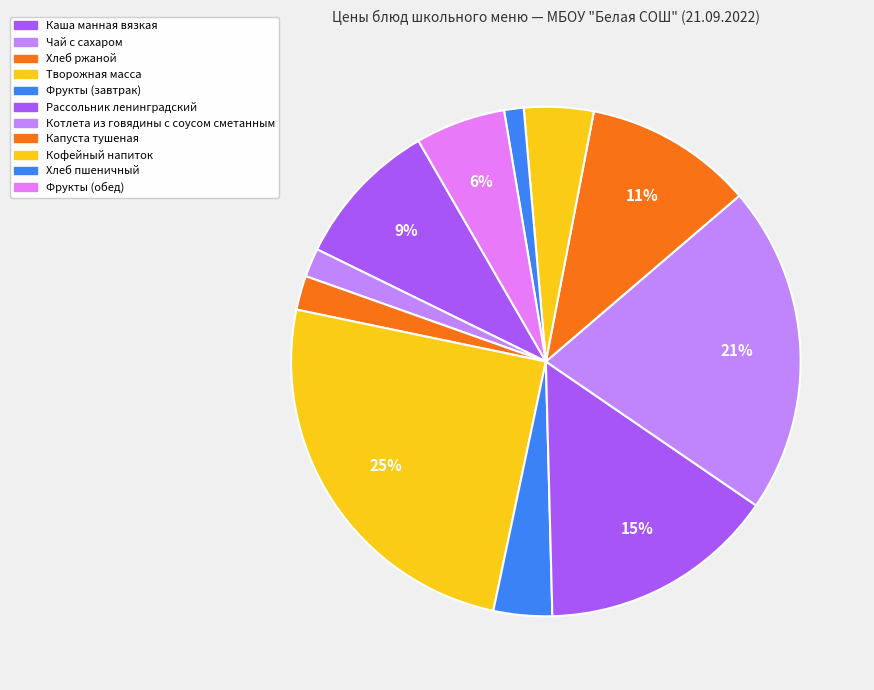

What is the ratio of the value at Каша манная вязкая to the value at Фрукты (завтрак)?

2.5